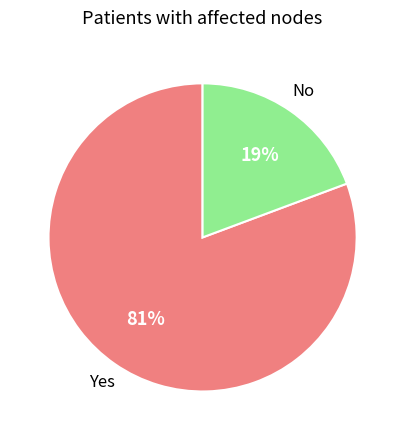

Is there any slice that represents more than half of the pie?

Yes